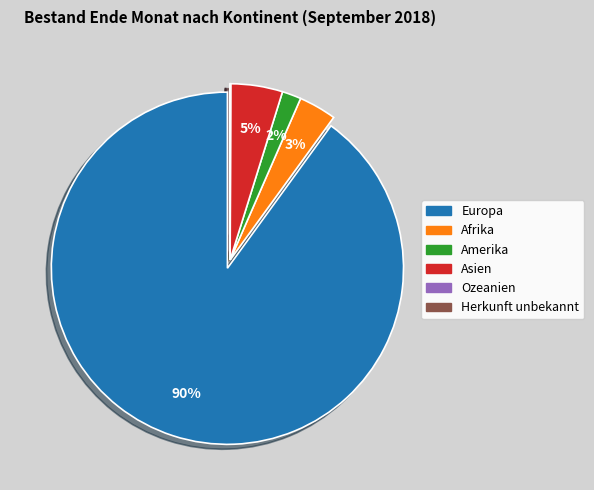

To the nearest percent, what is the difference between the Europa and Afrika slice percentages?

87%